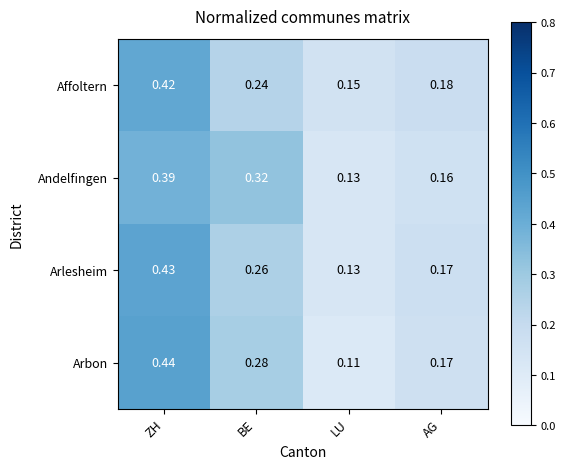

Which category has the lowest value across all series?

LU